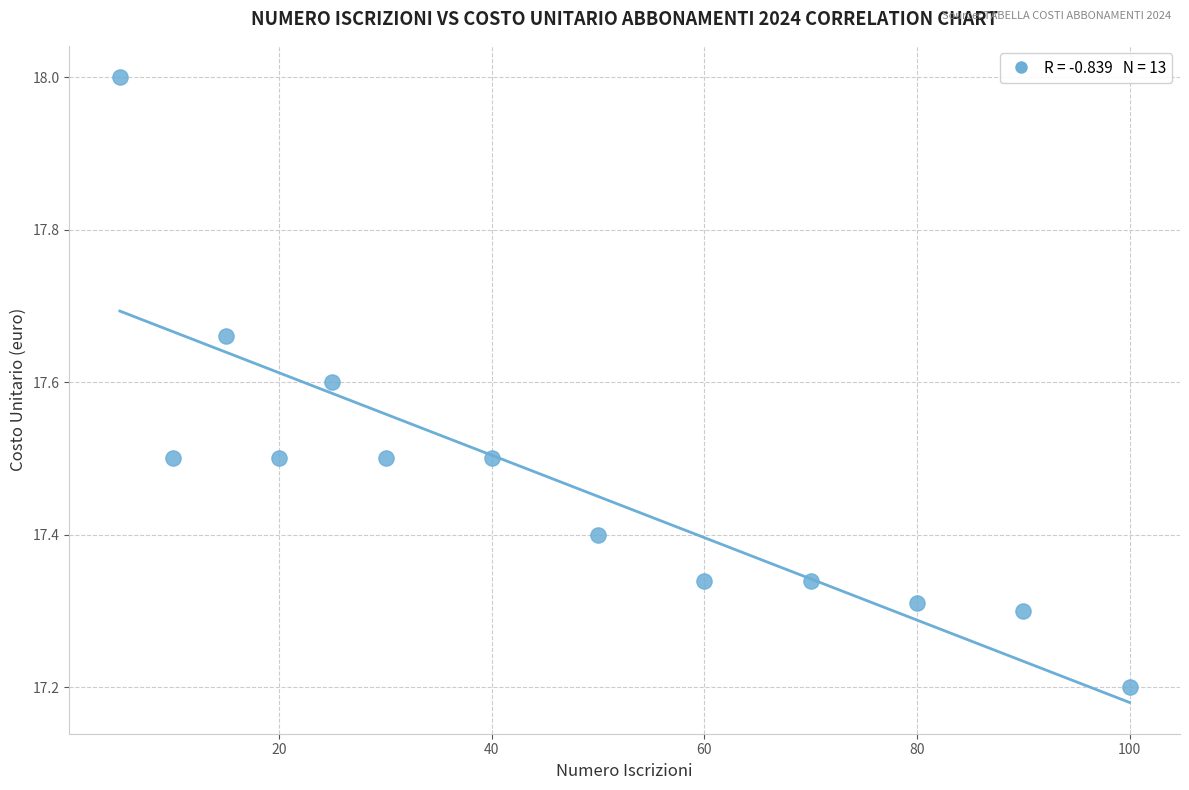

What is the range of Y values (max minus min)?

0.8